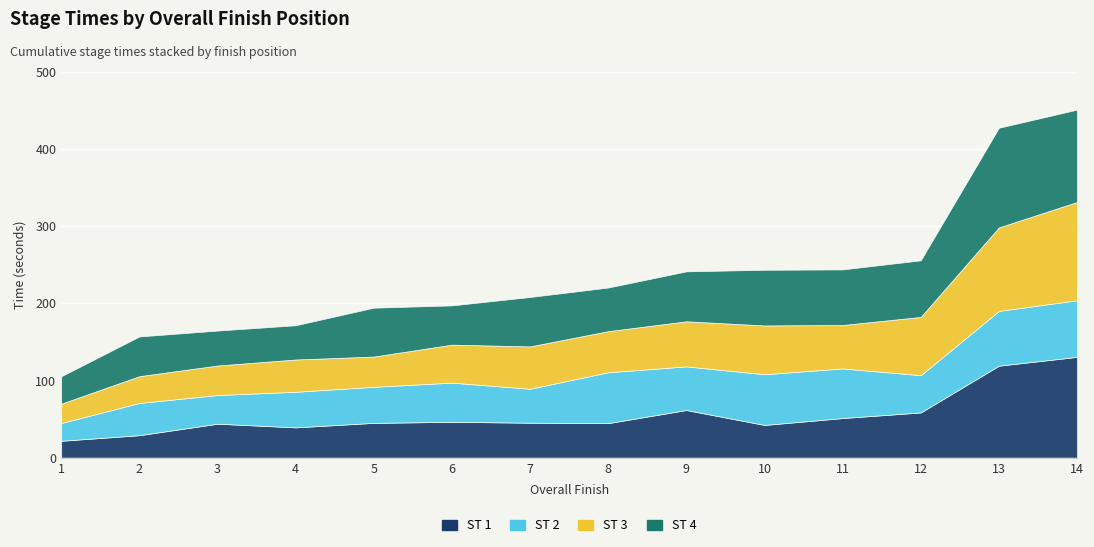

Where does the ST 4 series first go above 64?

7